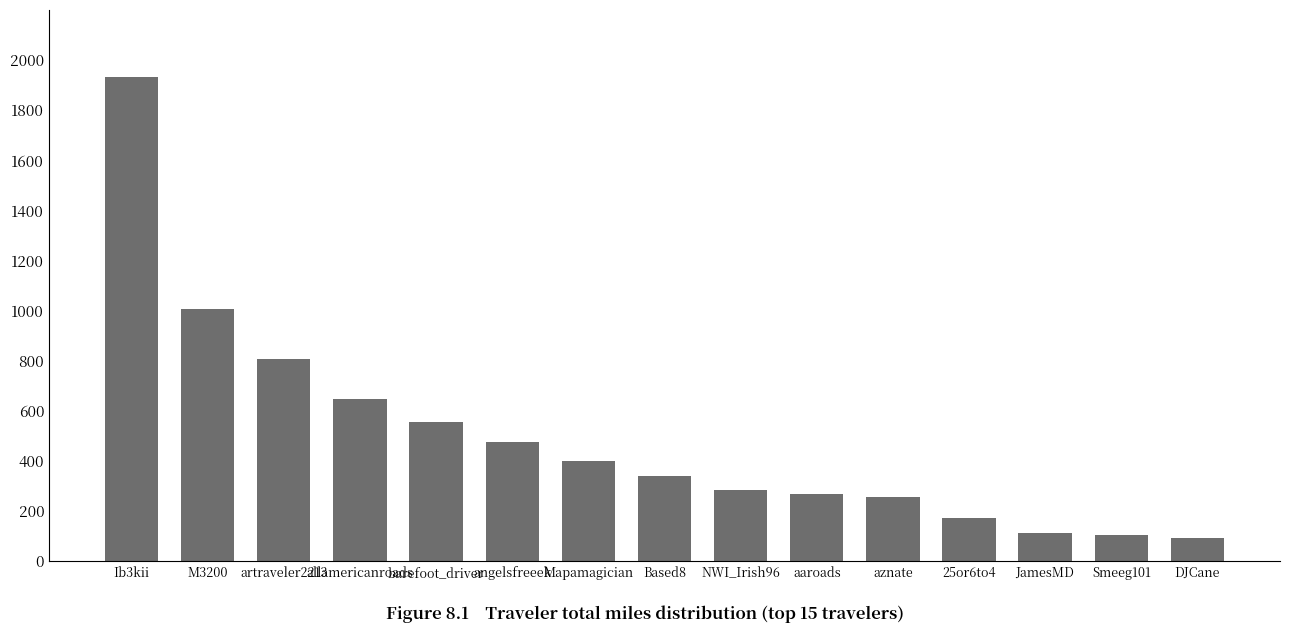

True or false: the data shows 254.8 at aznate.

True